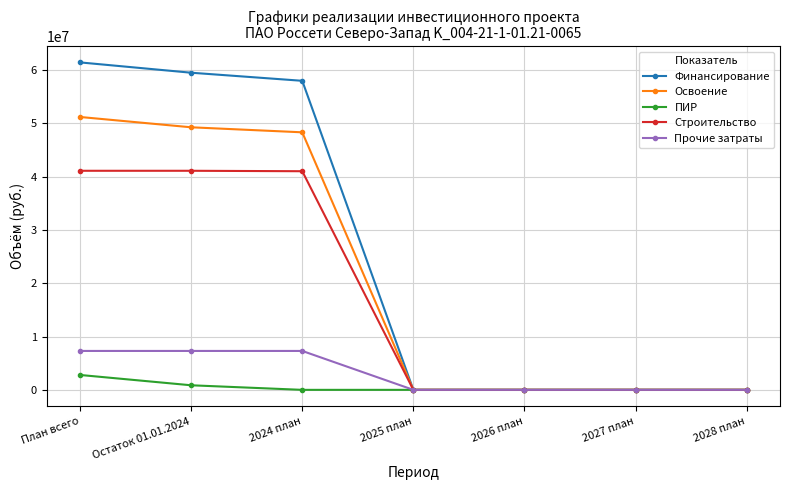

What is the difference between the maximum and minimum values in the Финансирование series?

61455869